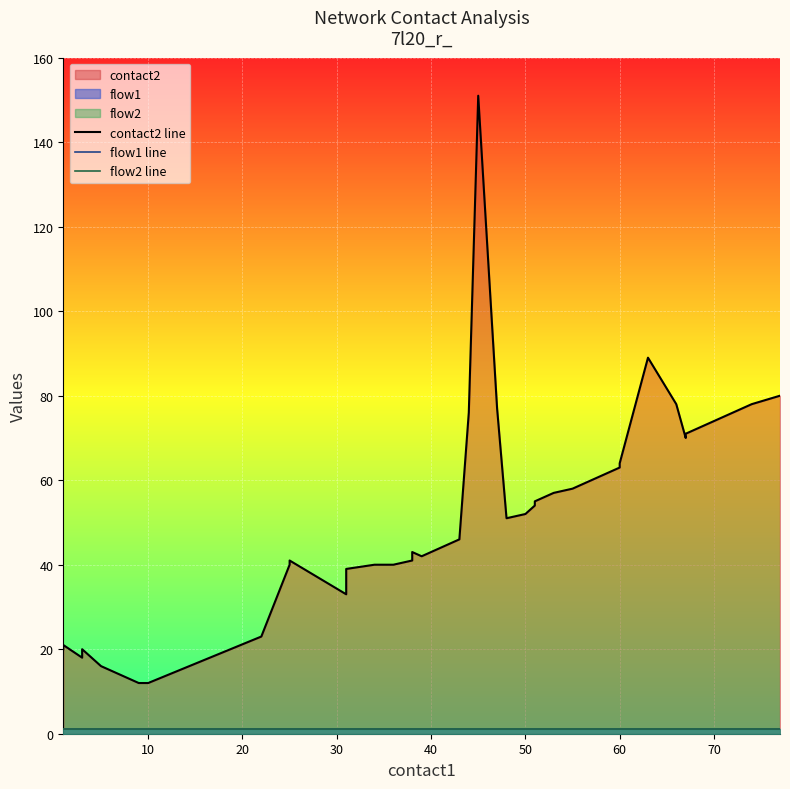

What is the value of the flow2 line point at the 25th from the left?

1